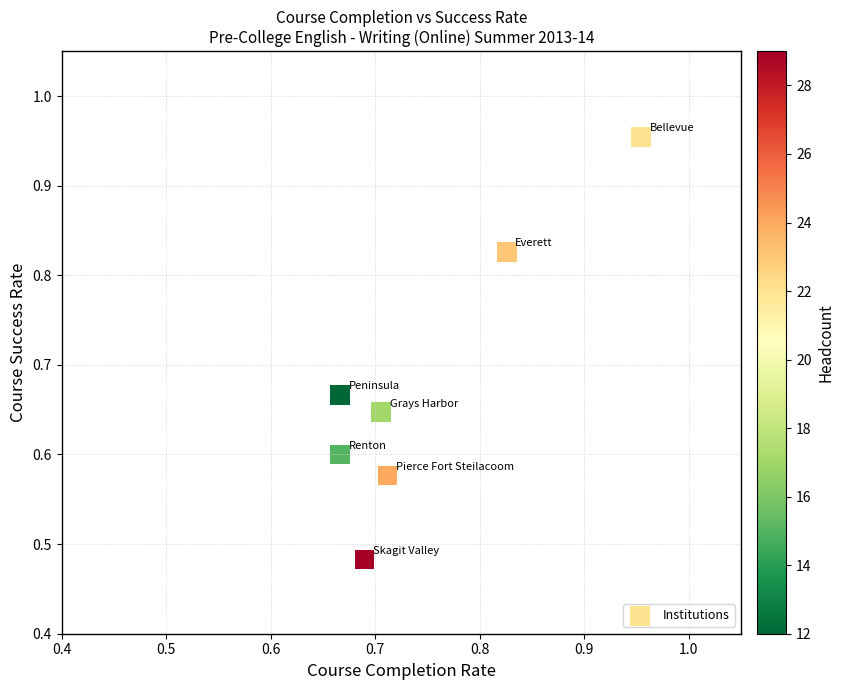

What is the range of X values (max minus min)?

0.3